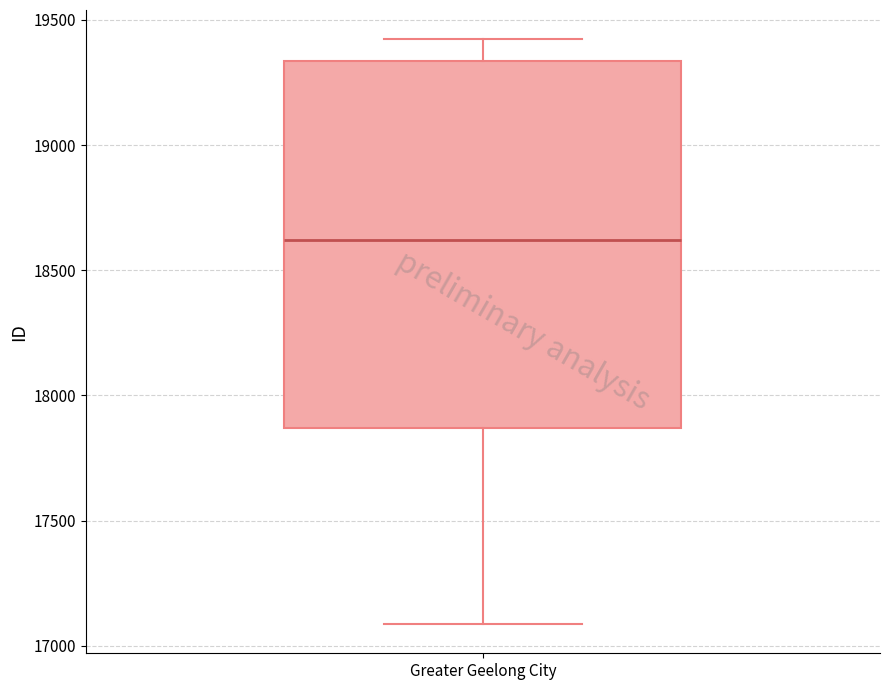

Transcribe this box plot: give where the median line is, the range the box spans, and where the two whiskers end, as read against the y-axis. The values are not printed on the chart, so give them approximately, as read against the axis.

median 18600, box 17850 to 19350, whiskers 17100 to 19400